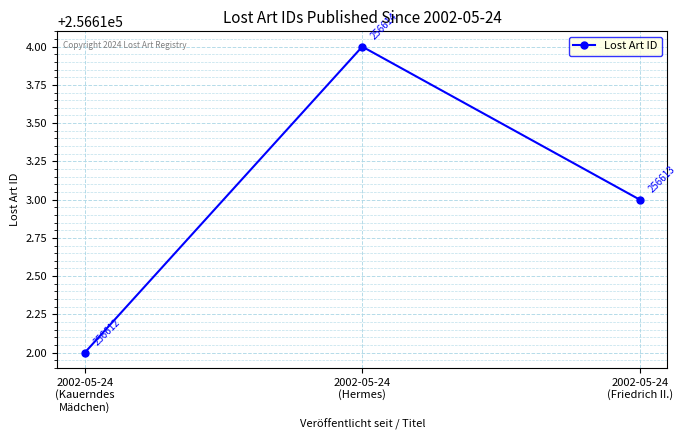

Between 2002-05-24
(Kauerndes
Mädchen) and 2002-05-24
(Hermes), which is larger?

2002-05-24
(Hermes)